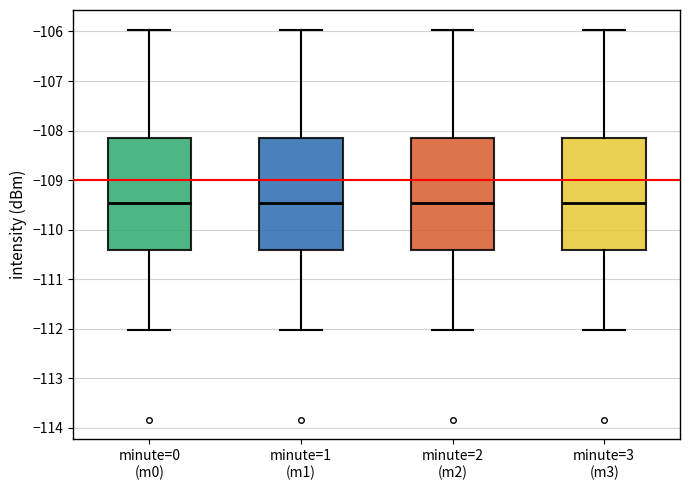

Reading left to right, read every box against the y-axis: the position of its median line, the range the box covers, and the ends of its whiskers. The values are not printed on the chart, so give them approximately, as read against the axis.

minute=0 (m0): median -109.5, box -110.4 to -108.2, whiskers -112.0 to -106.0
minute=1 (m1): median -109.5, box -110.4 to -108.2, whiskers -112.0 to -106.0
minute=2 (m2): median -109.5, box -110.4 to -108.2, whiskers -112.0 to -106.0
minute=3 (m3): median -109.5, box -110.4 to -108.2, whiskers -112.0 to -106.0